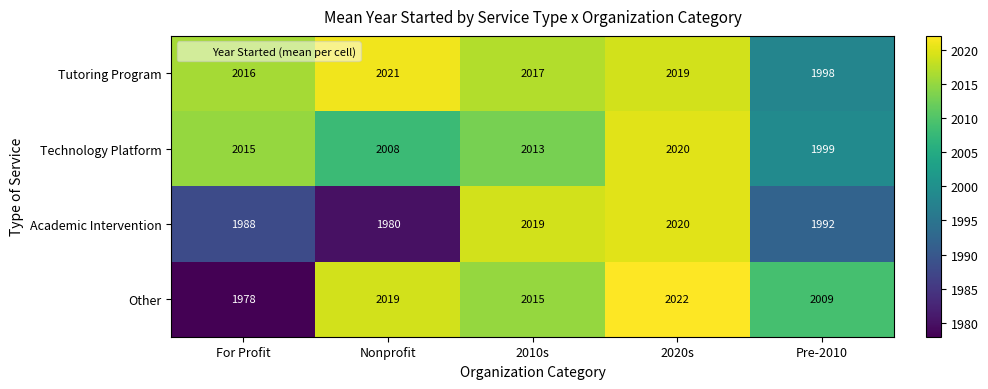

Rank the series by their average value, from highest to lowest.

Tutoring Program, Technology Platform, Other, Academic Intervention